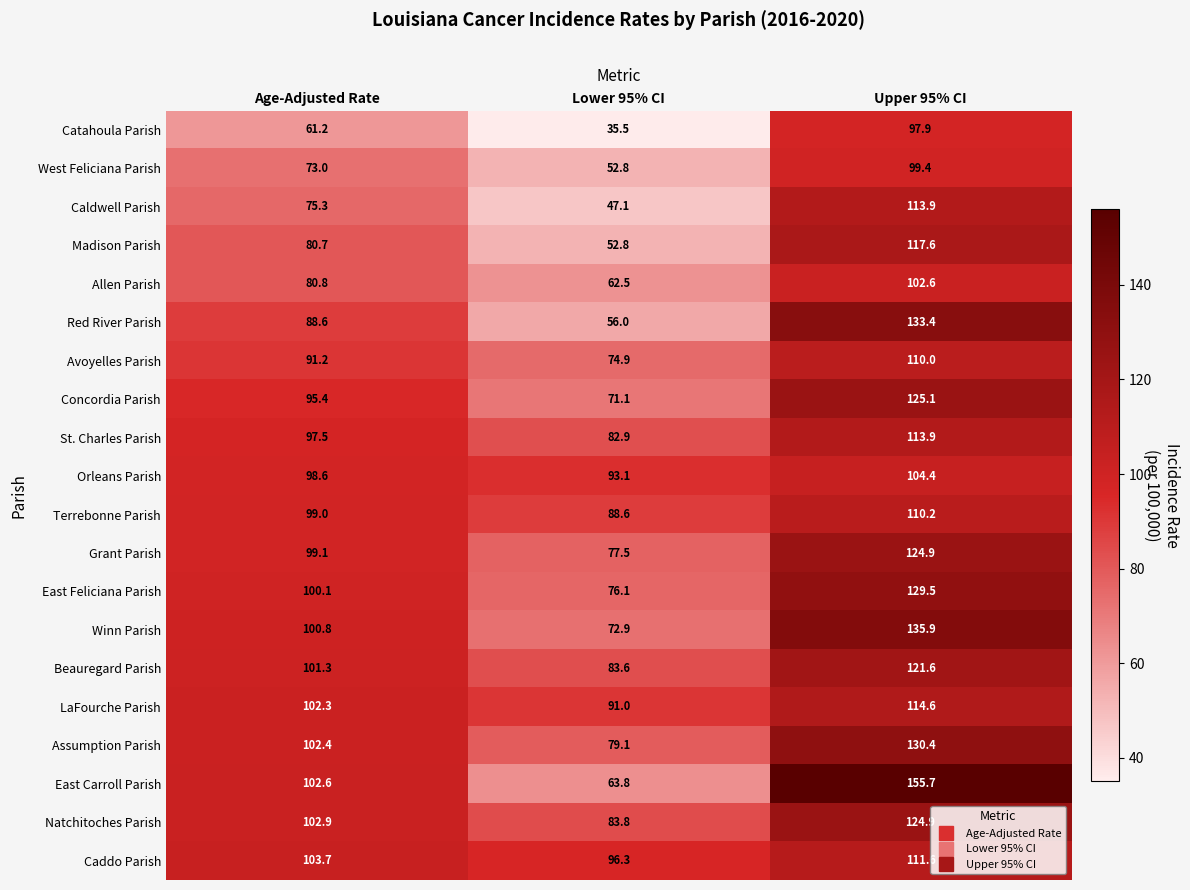

Is the value of Winn Parish at Lower 95% CI greater than the value of Orleans Parish at Lower 95% CI?

No